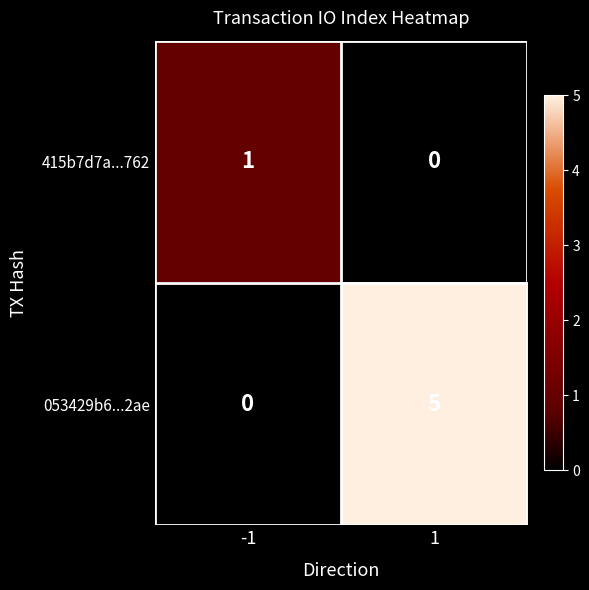

What is the total value across all series at 1?

5